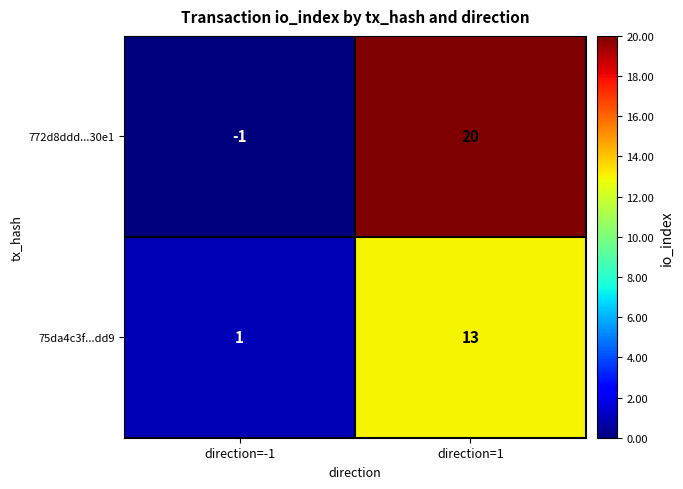

Which label corresponds to the largest value in the chart?

direction=1